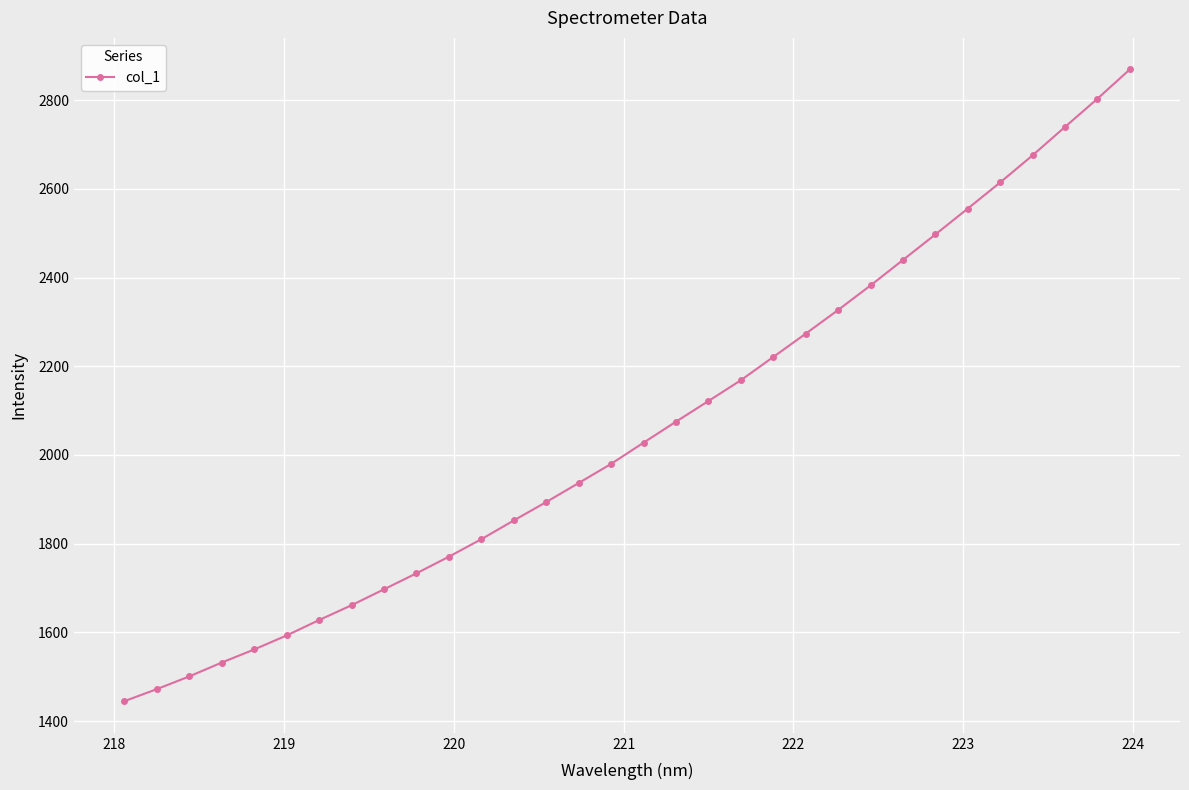

Does the chart have visible grid lines?

Yes